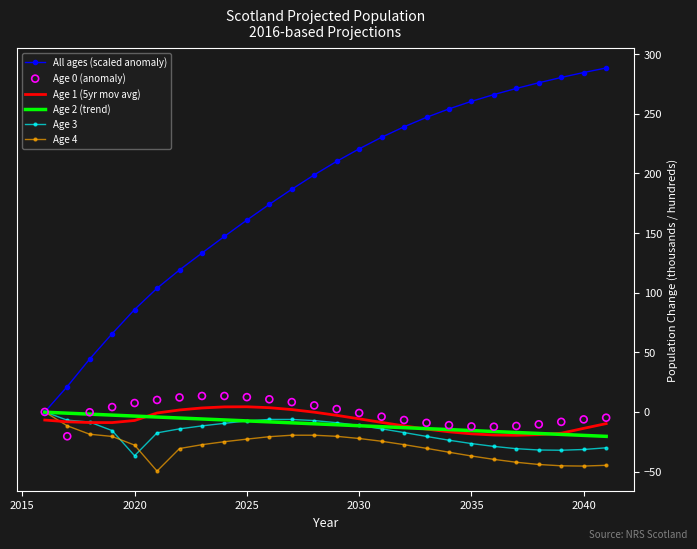

At how many categories does at least one series exceed 257?

7